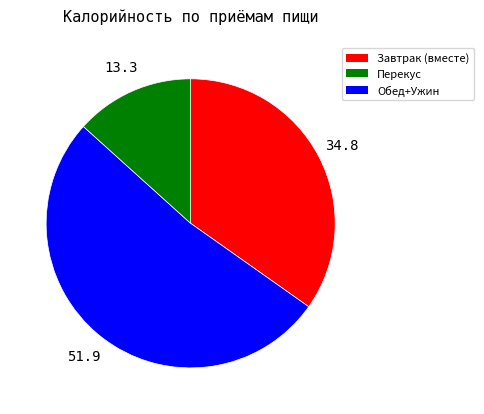

Count the number of slices in the pie.

3